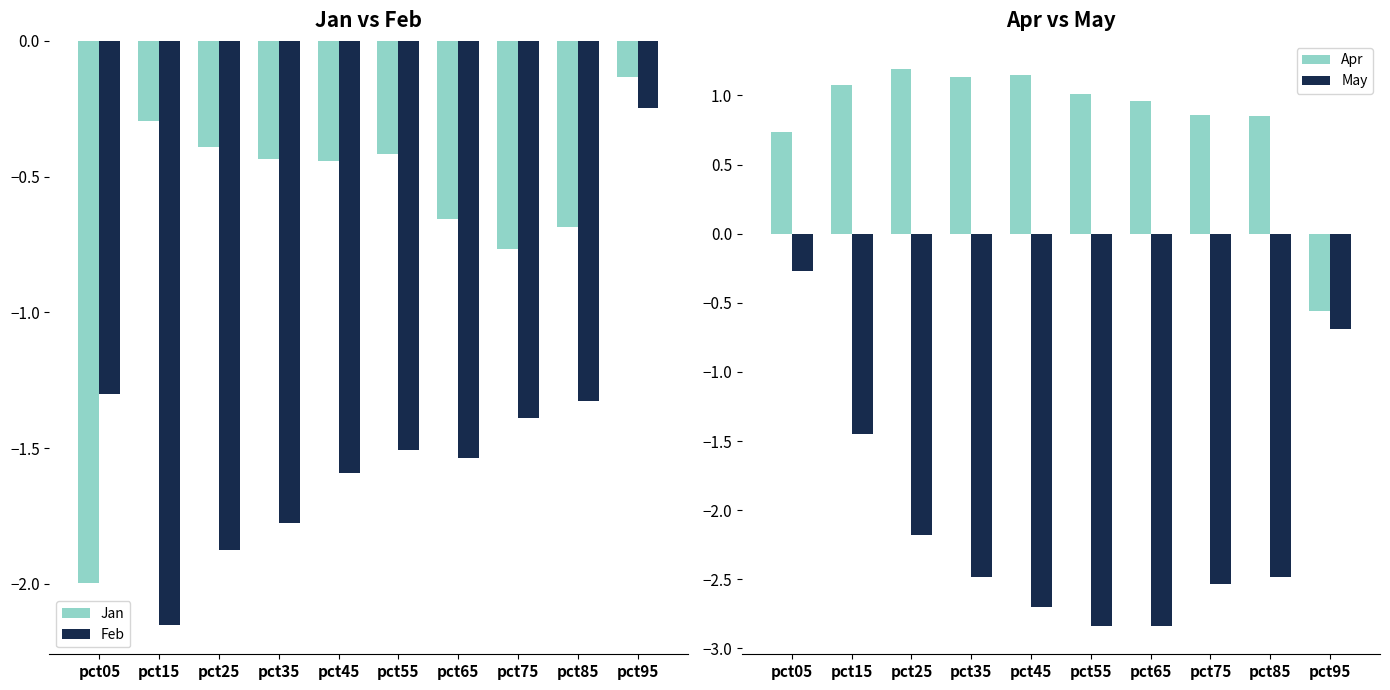

Is the value of Apr at pct75 greater than the value of Jan at pct35?

Yes